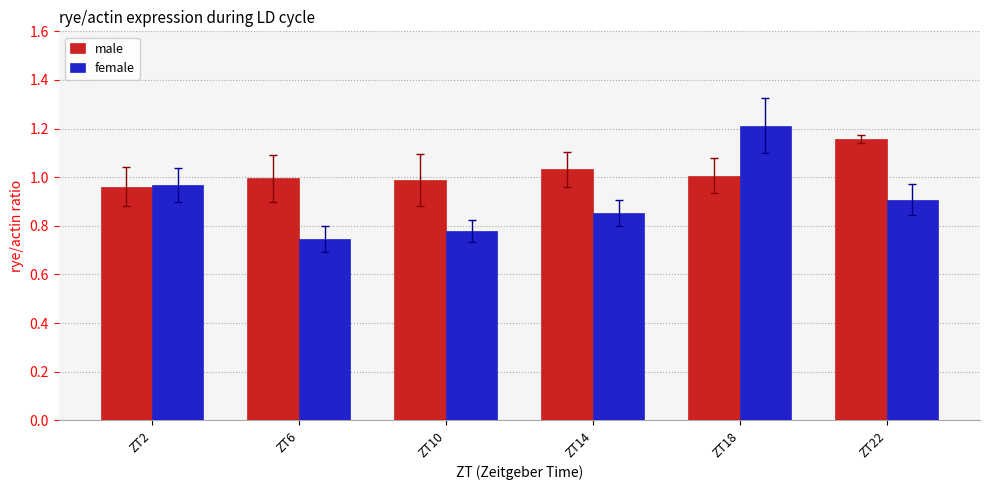

The value of male at ZT10 is 1.0. True or false?

True